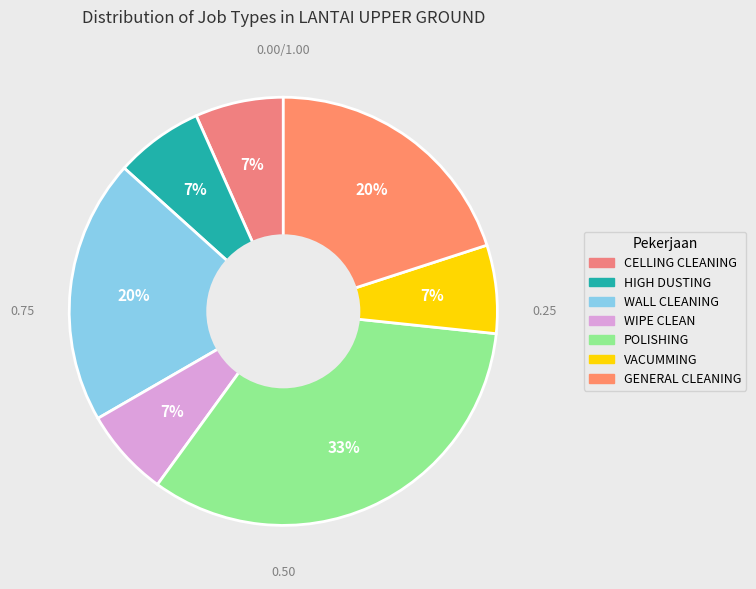

True or false: GENERAL CLEANING accounts for 28% of the total.

False